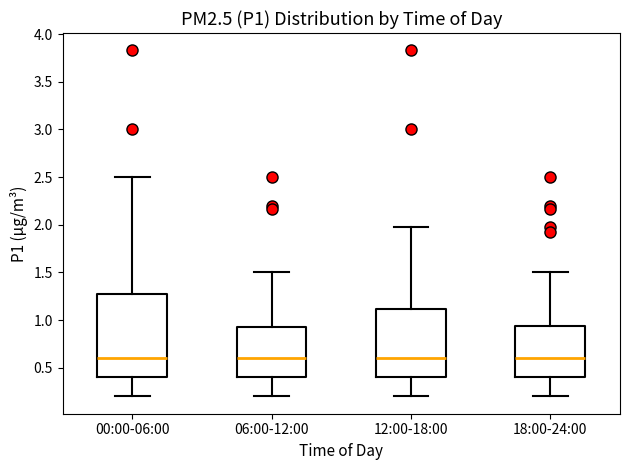

Where is the lower edge of the box for 18:00-24:00 on the y-axis? The values are not printed on the chart, so give them approximately, as read against the axis.

0.40